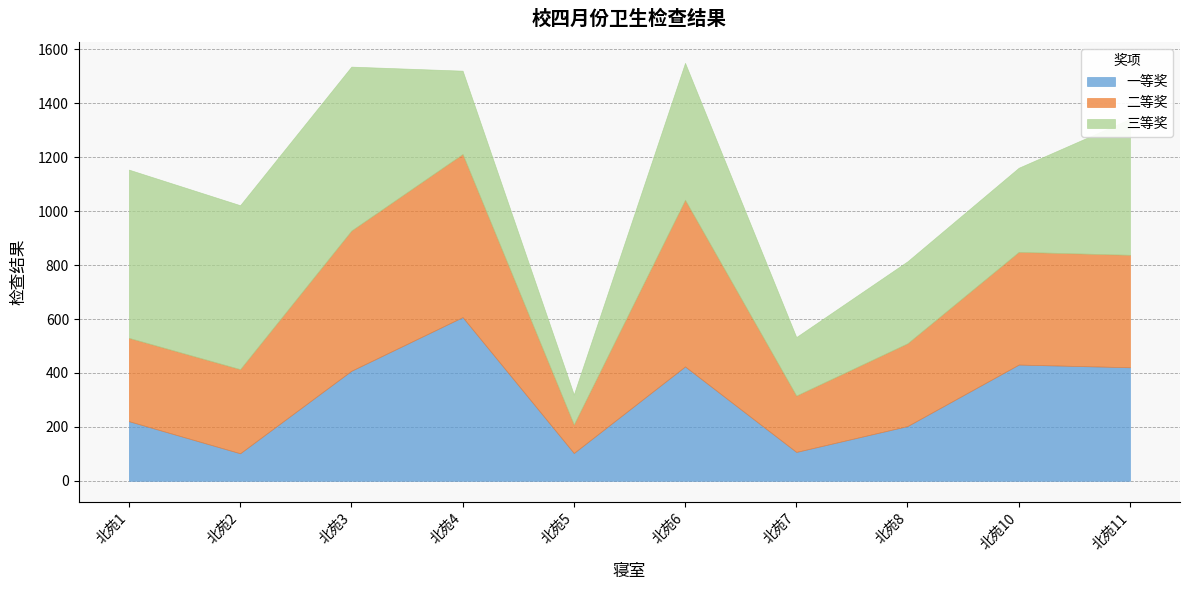

Which series has the widest spread of values?

三等奖